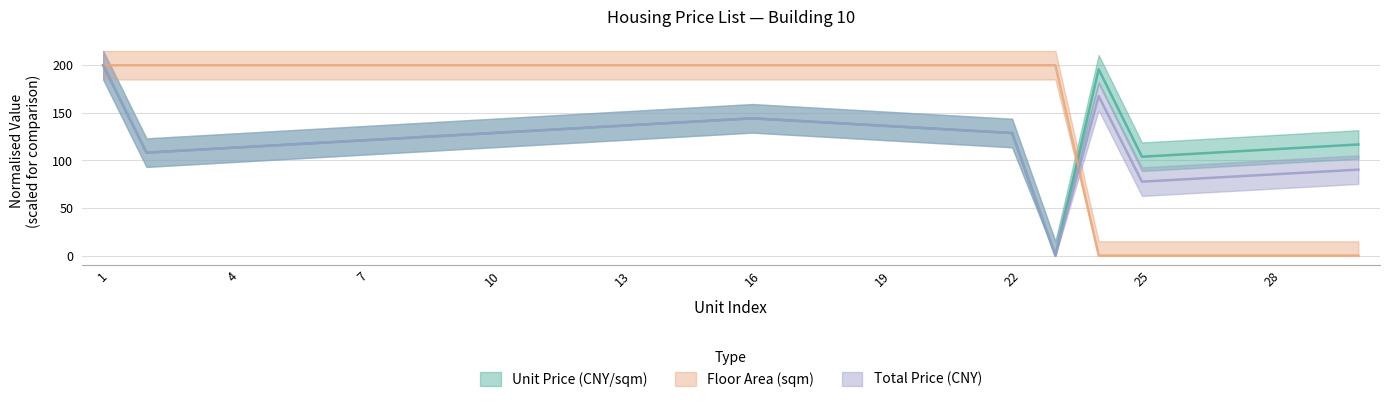

Where does the Unit Price (CNY/sqm) series first go above 128?

1